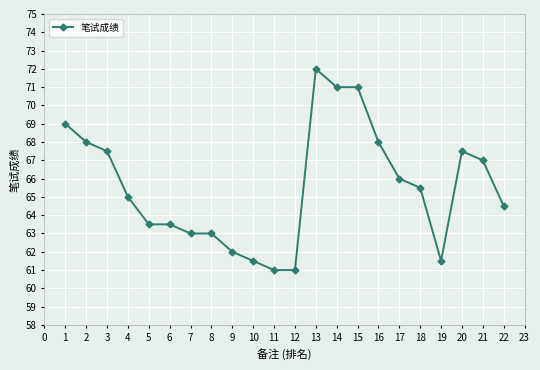

Reading left to right, list all the values displayed in this chart.

69.0	68.0	67.5	65.0	63.5	63.5	63.0	63.0	62.0	61.5	61.0	61.0	72.0	71.0	71.0	68.0	66.0	65.5	61.5	67.5	67.0	64.5